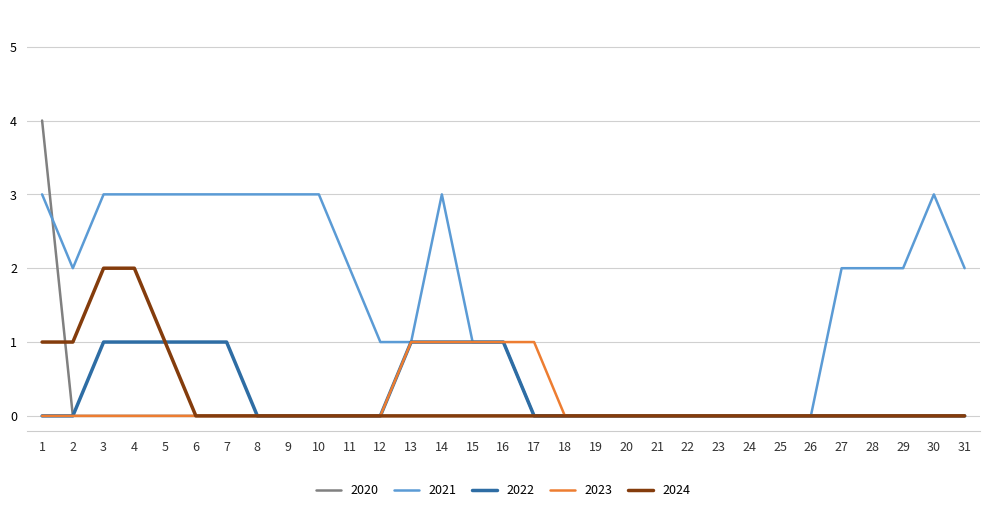

What is the maximum value shown in the chart?

4